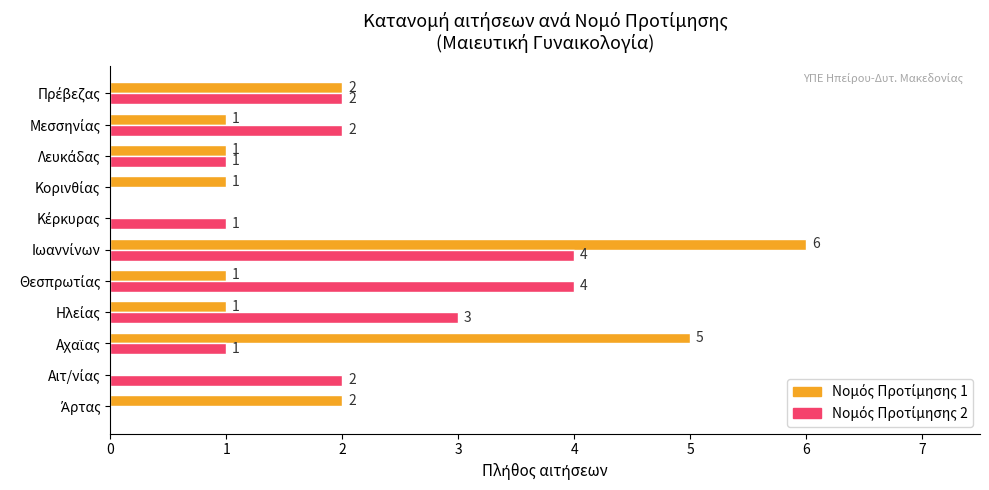

What is the value of the Νομός Προτίμησης 2 bar at the 9th from the left?

1